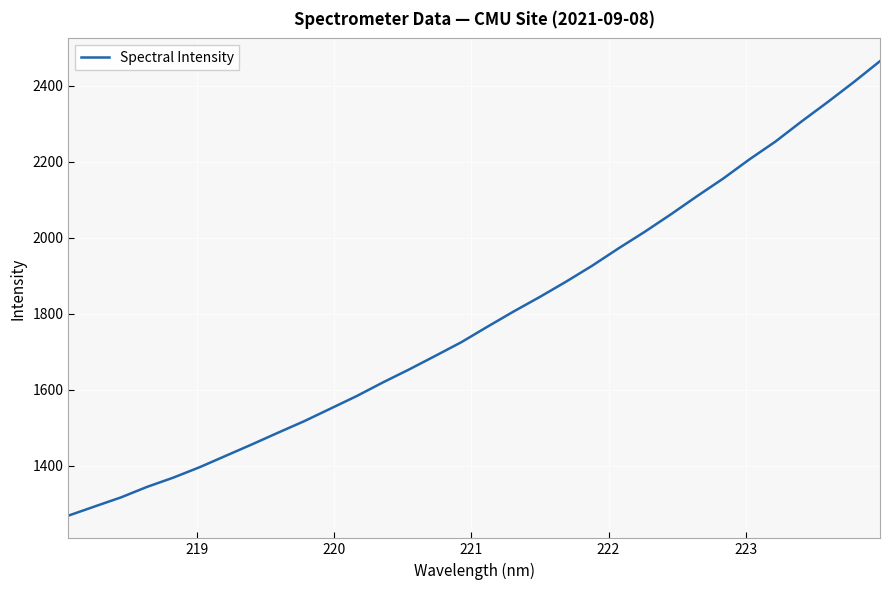

What is the maximum value shown in the chart?

2465.0